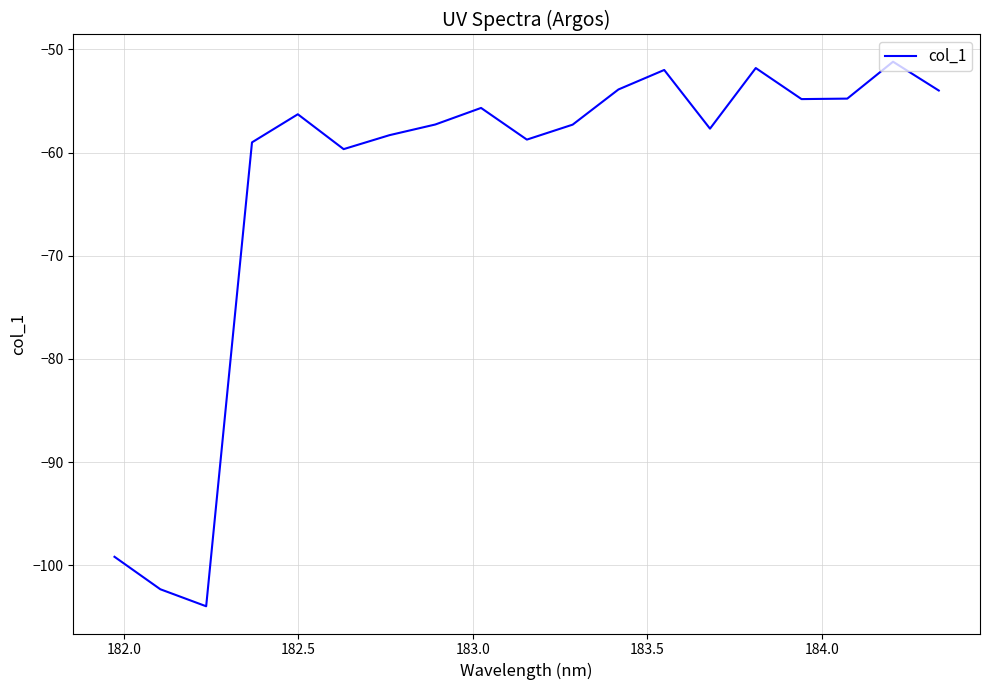

What is the greatest value displayed?

-51.2